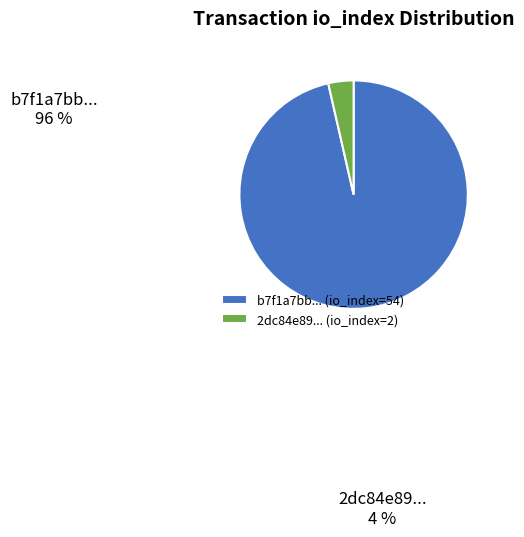

Does any single category account for the majority?

Yes